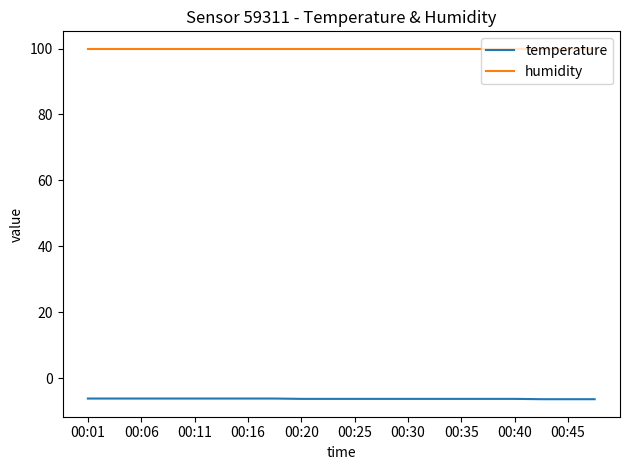

True or false: humidity and temperature intersect in this chart.

False